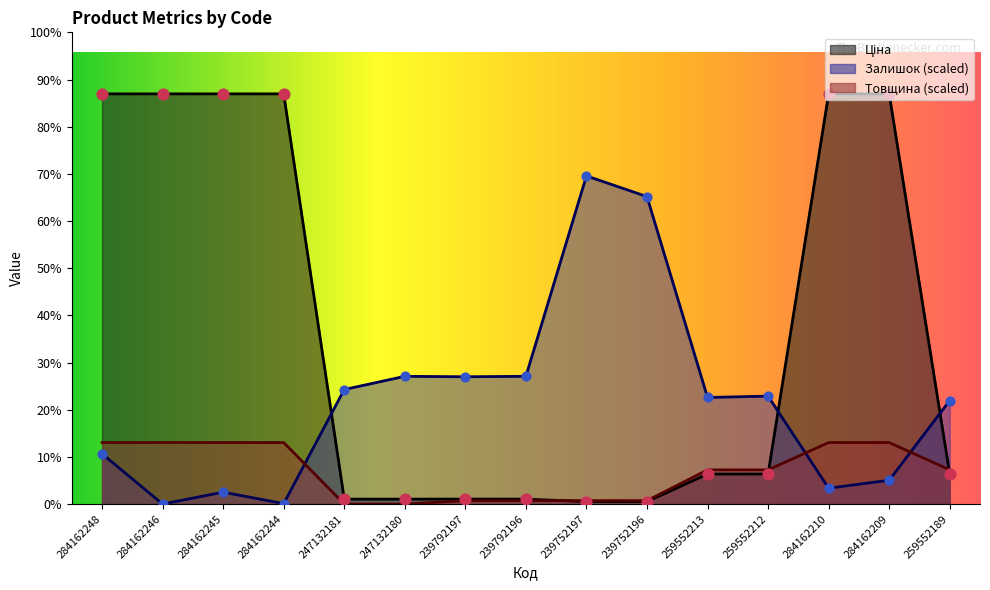

Which series has the widest spread of Y values?

Ціна